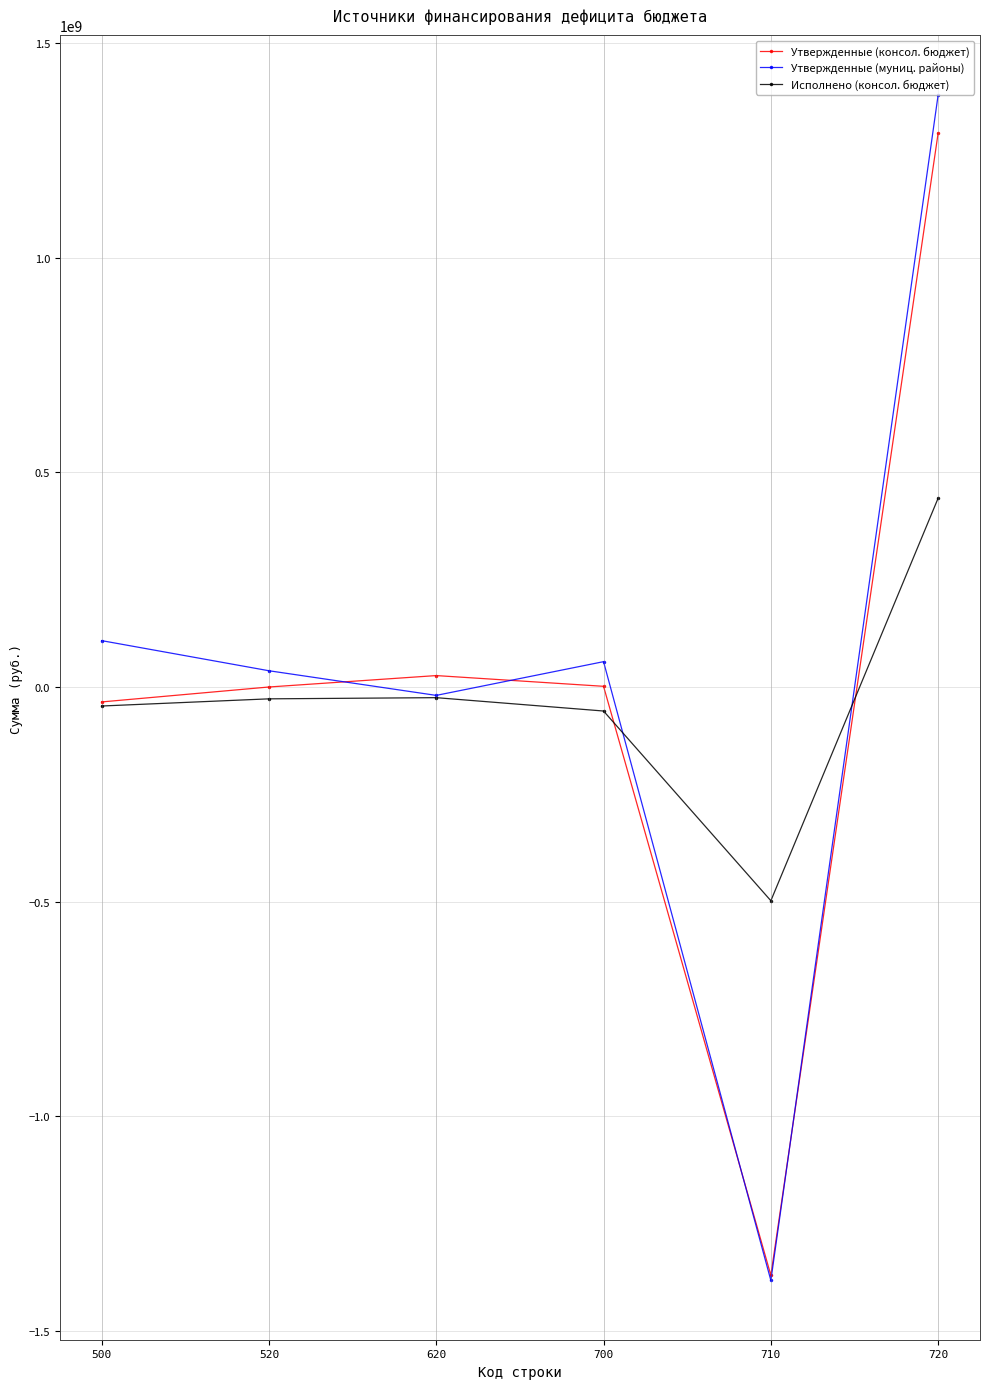

Which series changed the most between 700 and 720?

Утвержденные (муниц. районы)